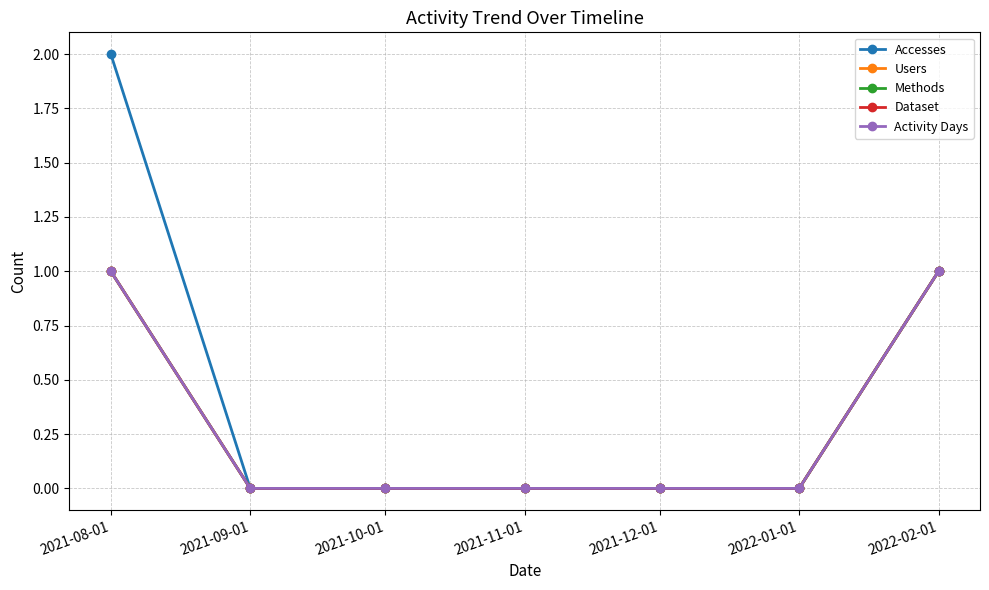

Which series changed the most between 2021-10-01 and 2022-01-01?

Accesses